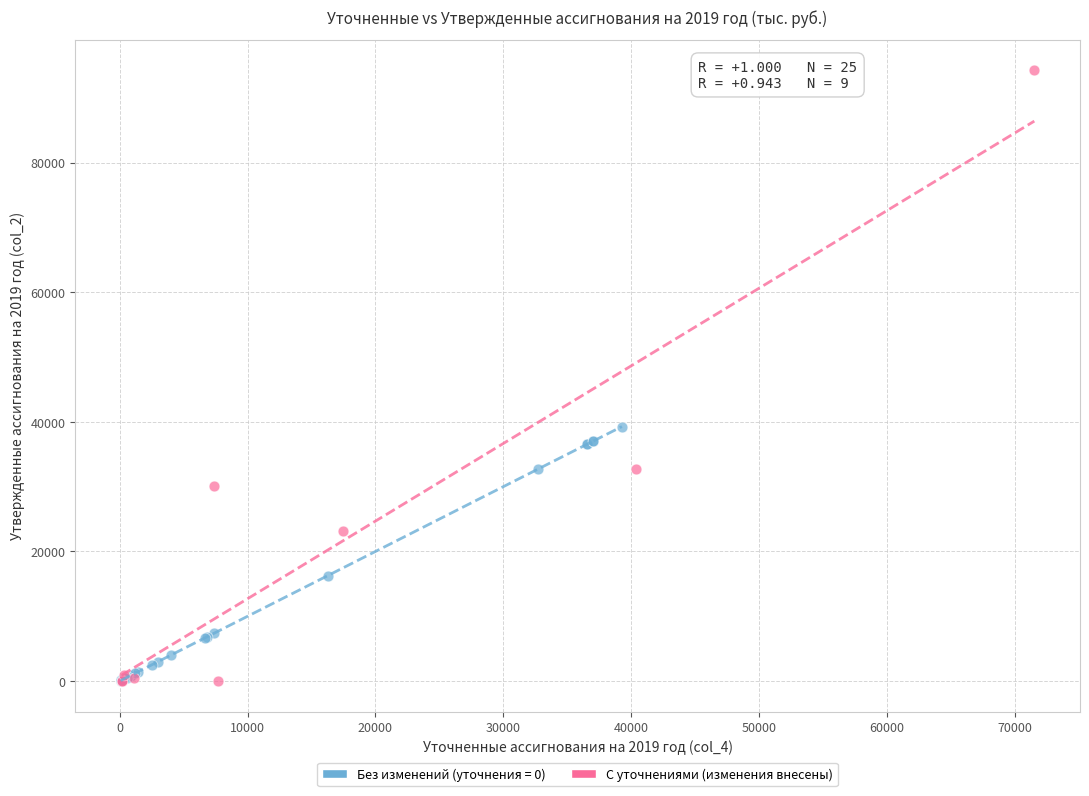

Which series reaches the maximum Y coordinate?

С уточнениями (изменения внесены)